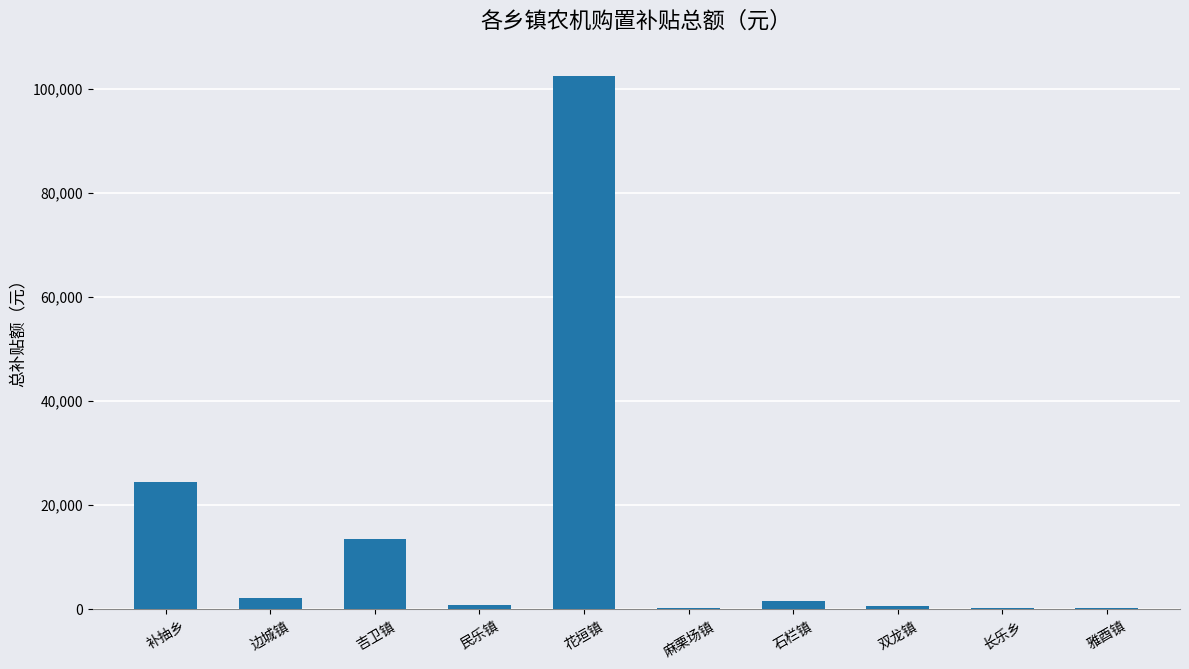

What is the sum of the values at 长乐乡 and 吉卫镇?

13900